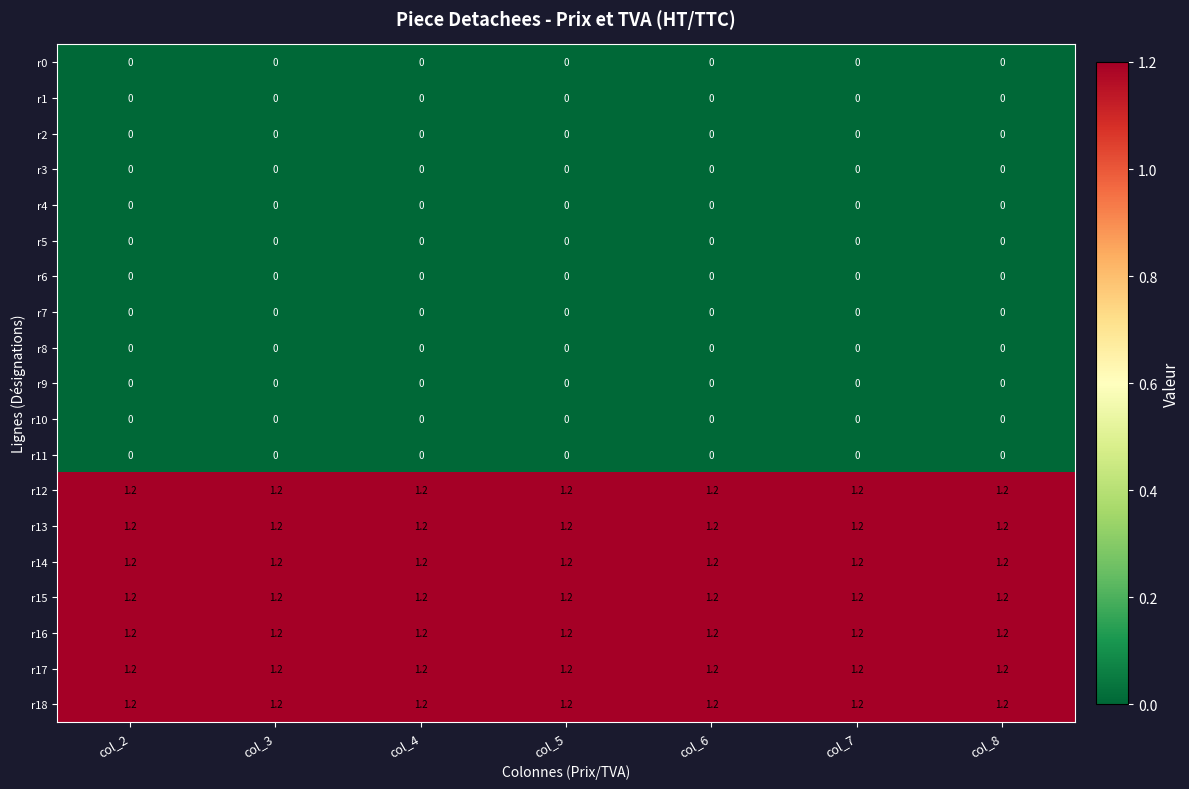

What is the total value across all series at col_5?

8.4